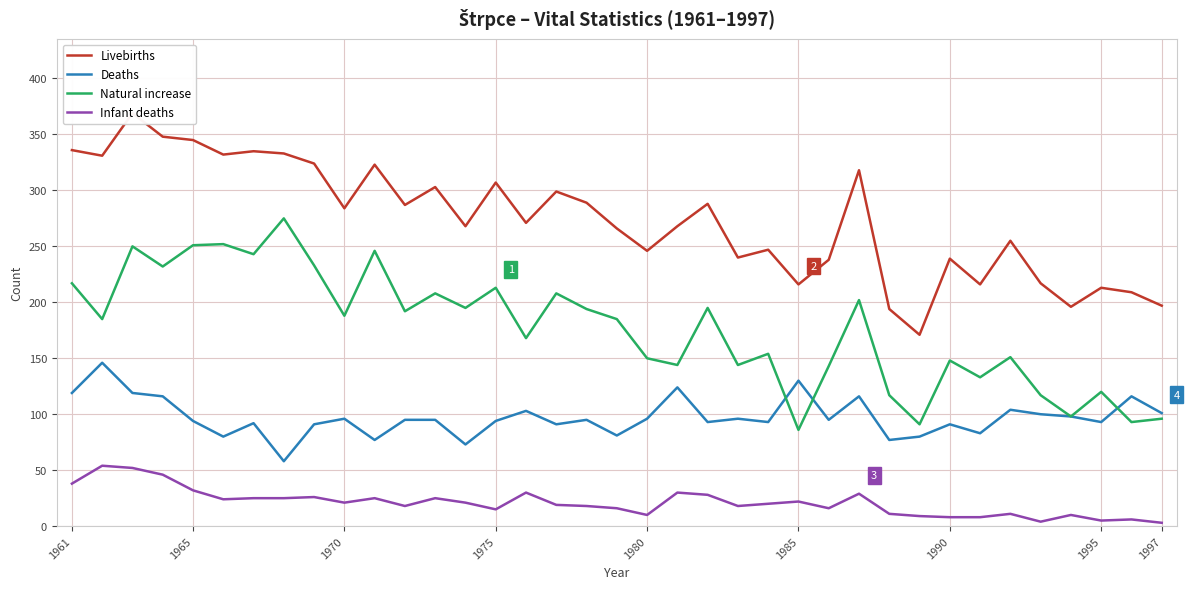

What is the sum of the Infant deaths values at 1985 and 1961?

60